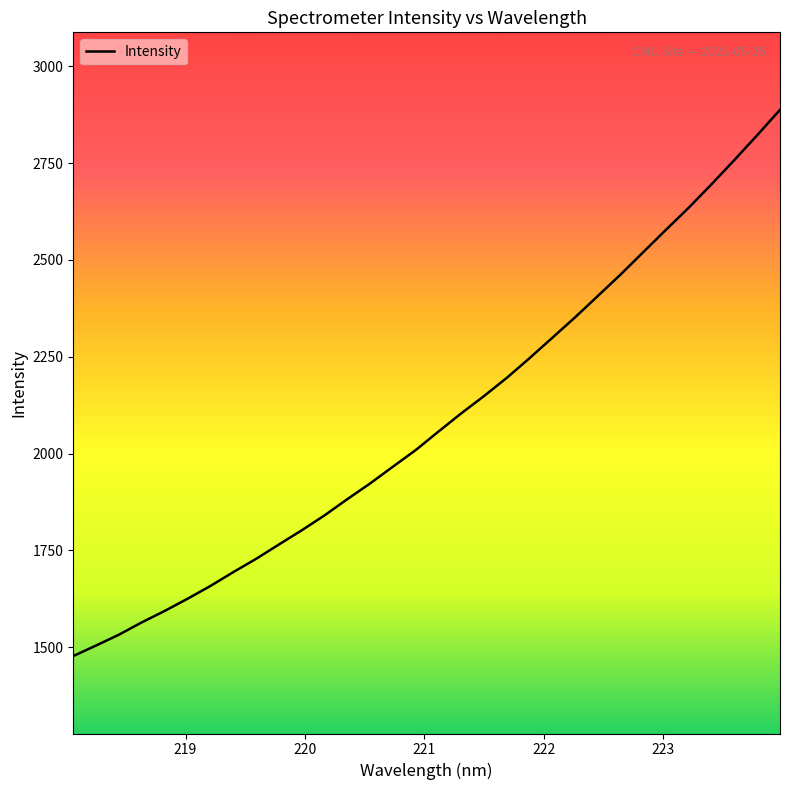

What is the difference between the maximum and minimum values?

1410.3